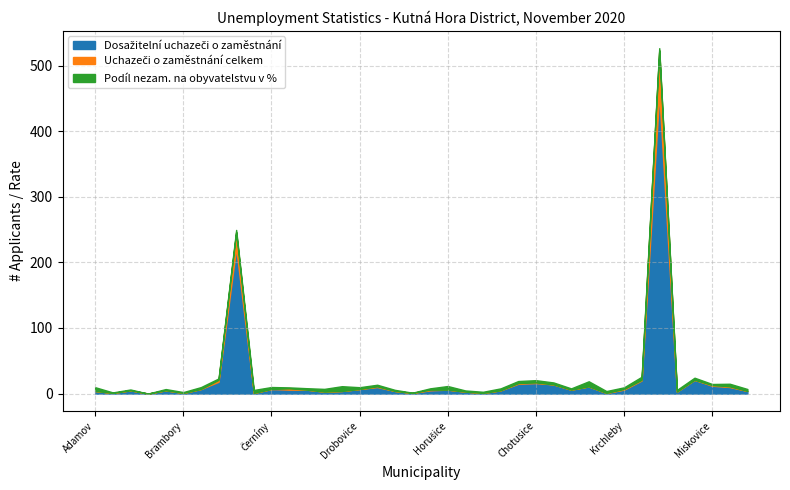

At which label does Dosažitelní uchazeči o zaměstnání reach its minimum?

Bludov